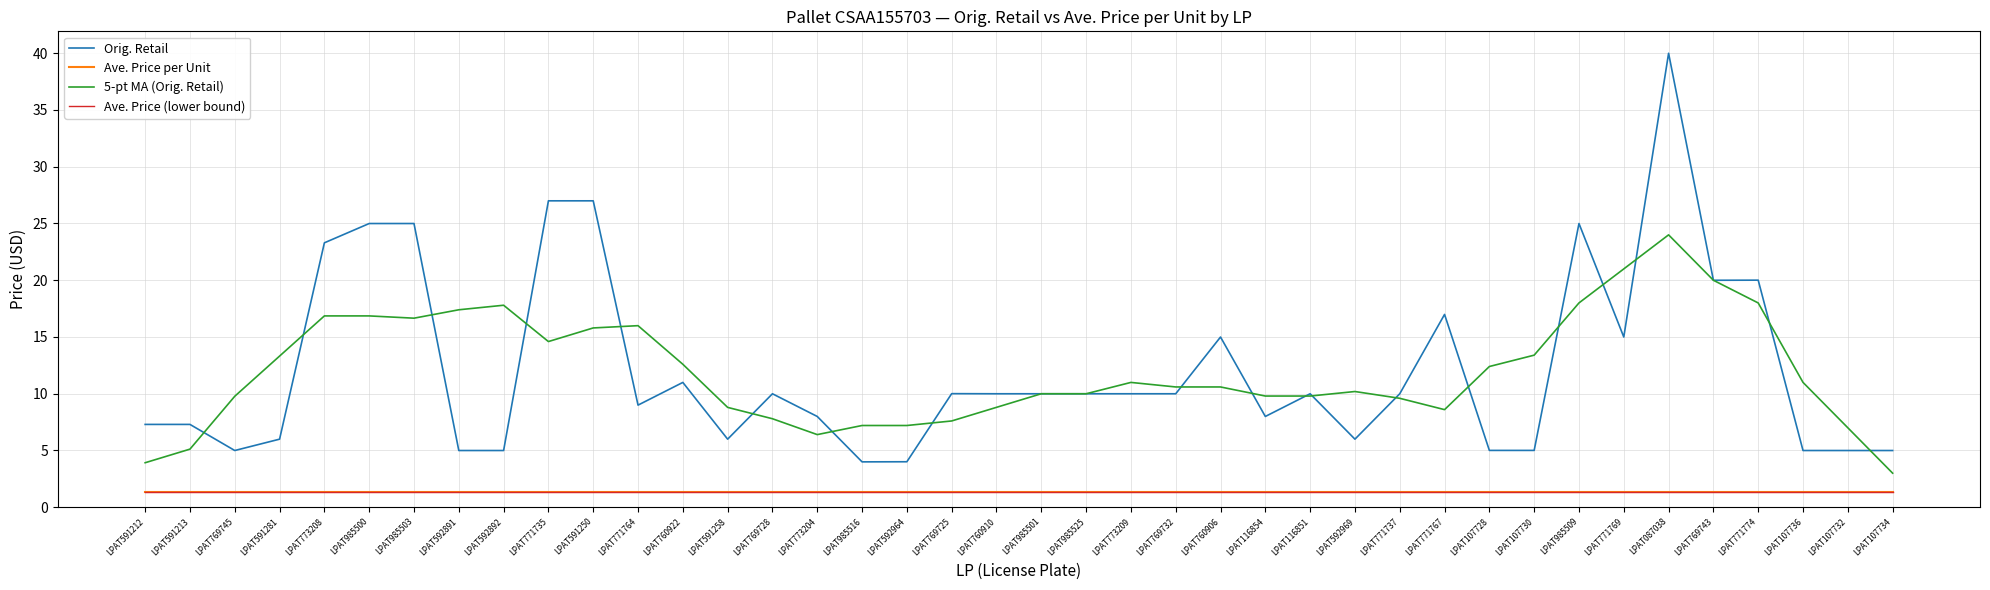

True or false: Orig. Retail and Ave. Price (lower bound) cross at least once.

False